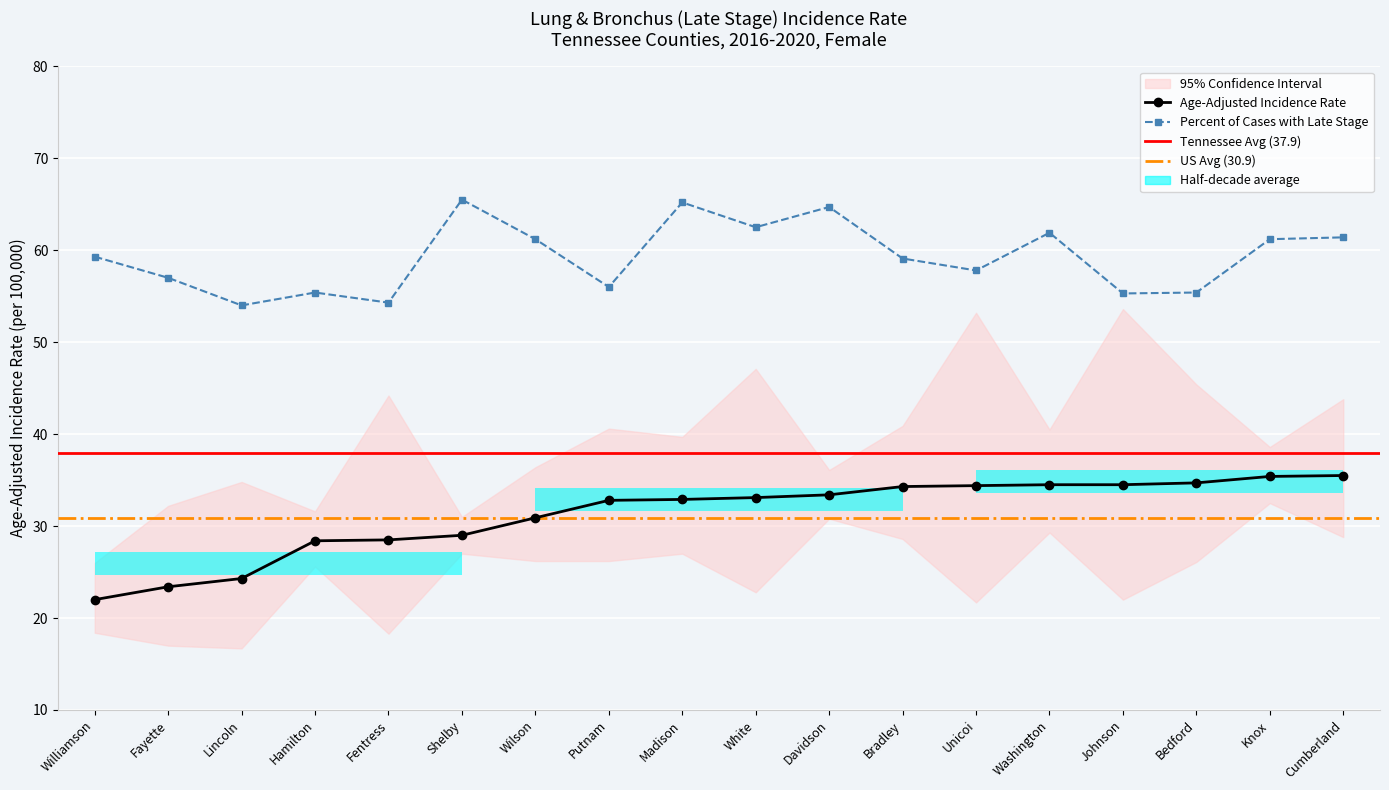

What is the highest value of the Age-Adjusted Incidence Rate series?

35.5